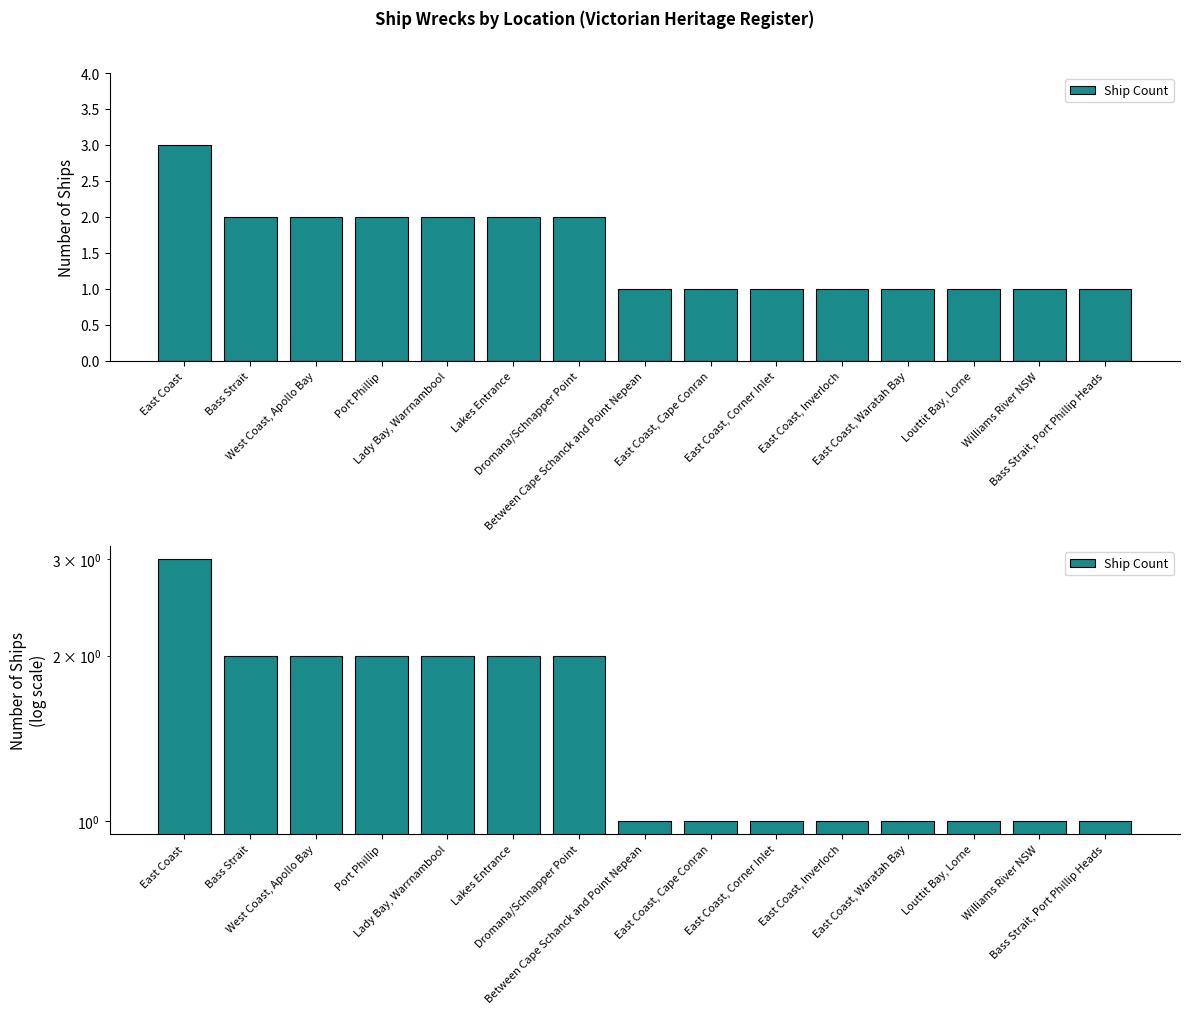

What is the label of the 8th bar from the left?

Between Cape Schanck and Point Nepean